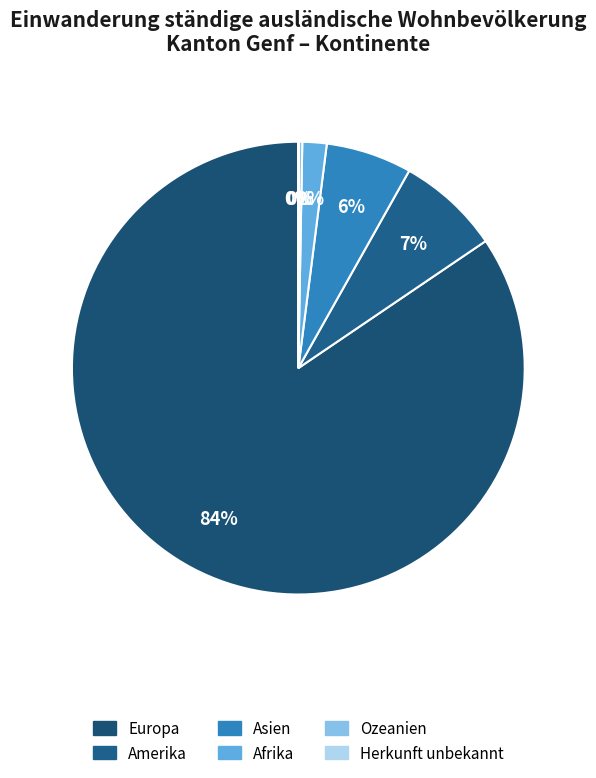

Count the number of slices in the pie.

6